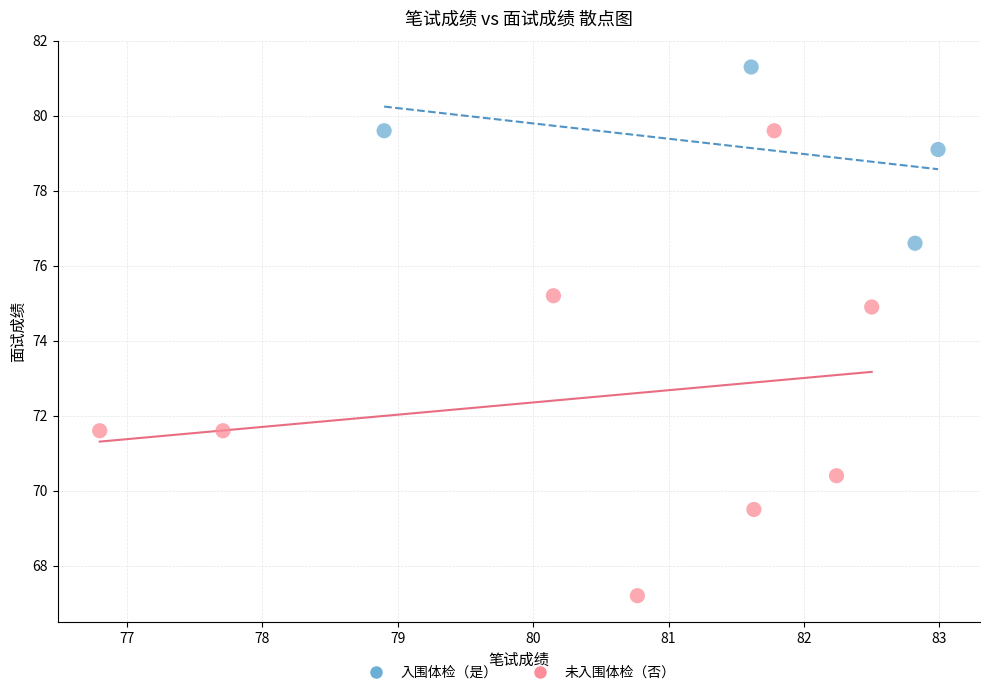

Which series reaches the maximum Y coordinate?

入围体检（是）